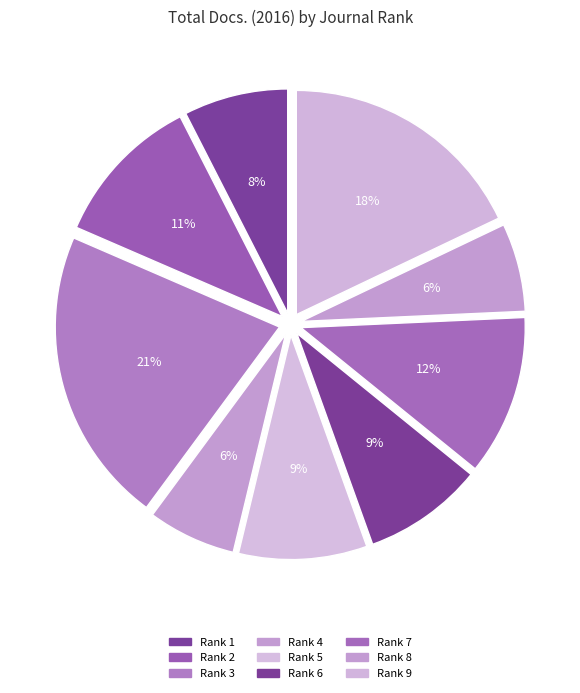

What is the ratio of the value at Rank 5 to the value at Rank 4?

1.5